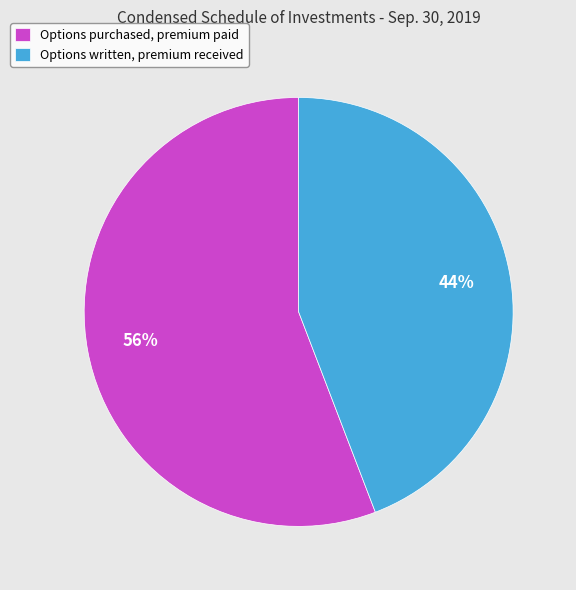

How many slices are in this pie chart?

2